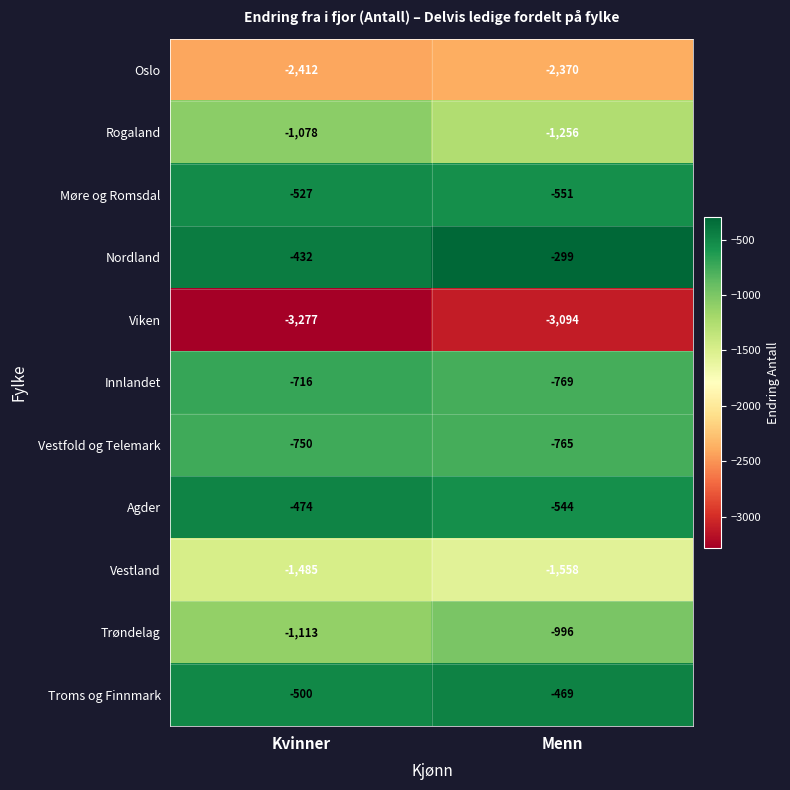

Reading left to right, what are all the values shown in this chart?

Oslo: -2412	-2370
Rogaland: -1078	-1256
Møre og Romsdal: -527	-551
Nordland: -432	-299
Viken: -3277	-3094
Innlandet: -716	-769
Vestfold og Telemark: -750	-765
Agder: -474	-544
Vestland: -1485	-1558
Trøndelag: -1113	-996
Troms og Finnmark: -500	-469